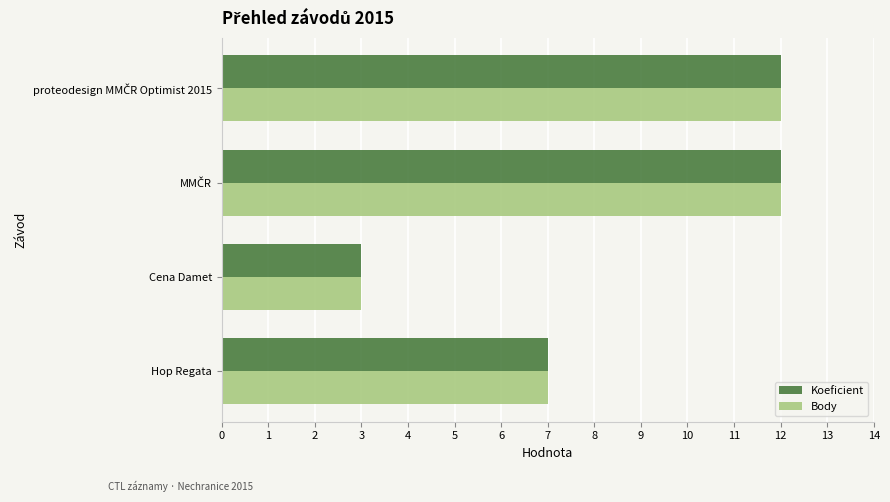

What is the maximum value for Koeficient?

12